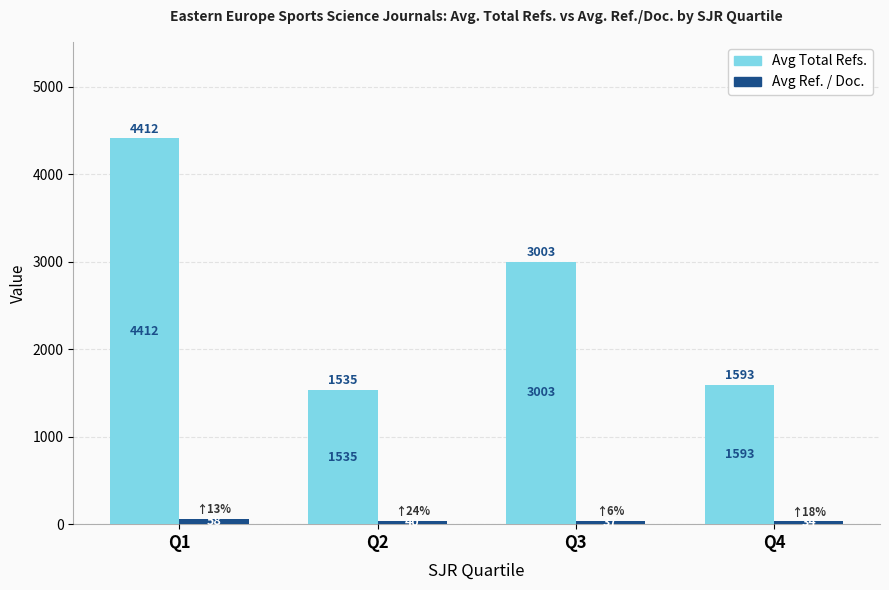

Which label corresponds to the largest value in the chart?

Q1